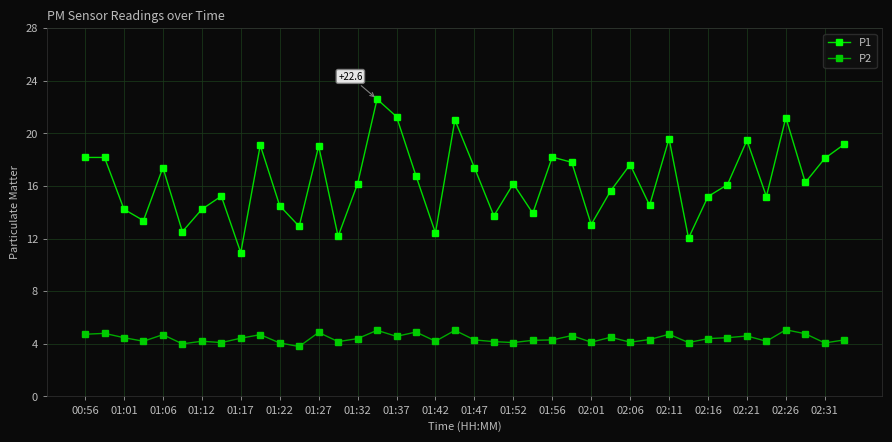

List the series in order of their overall mean, highest first.

P1, P2